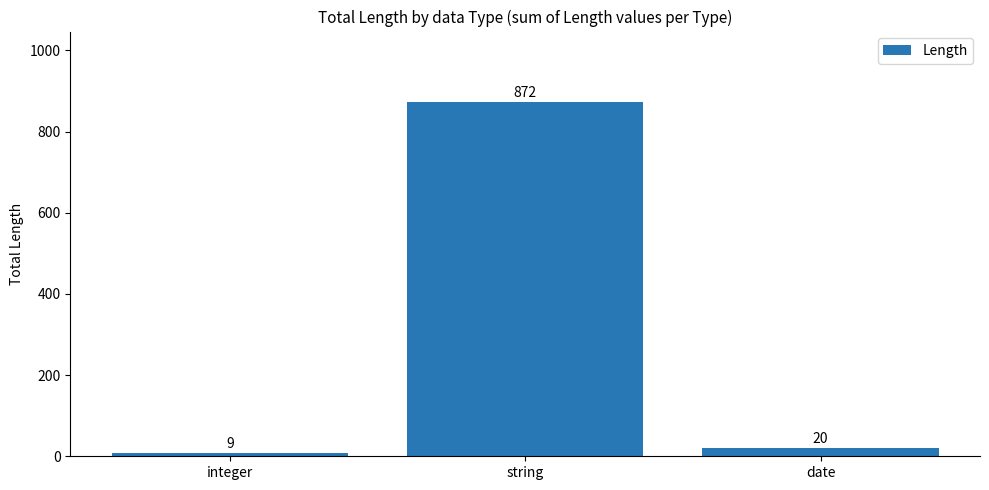

List the labels in order of value, smallest first.

integer, date, string